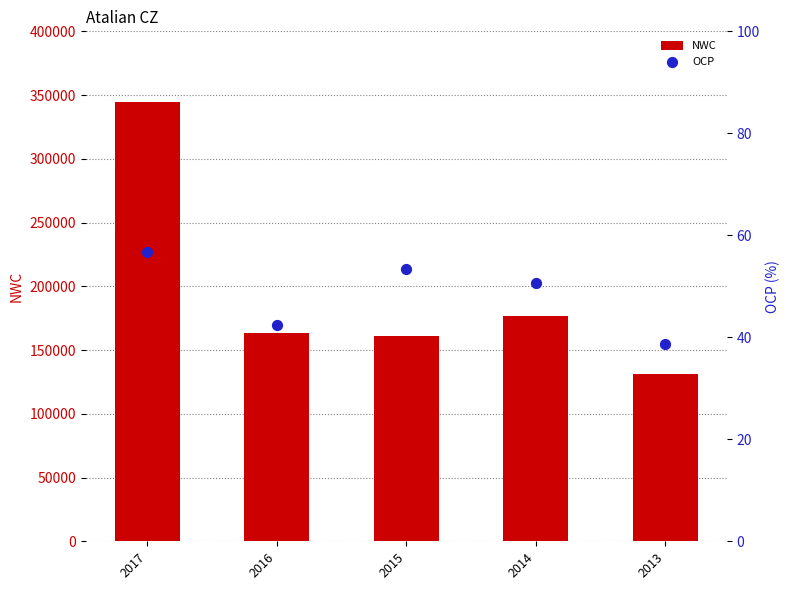

Which series has the largest total across all categories?

NWC